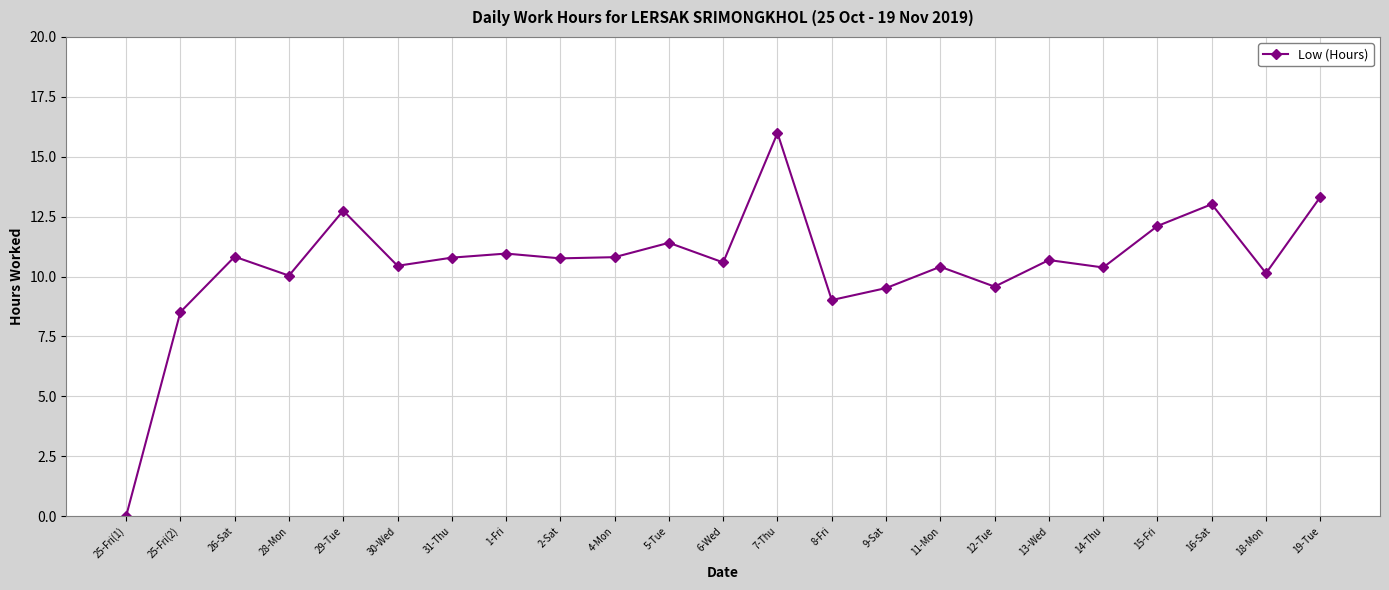

How many categories are shown in the chart?

23